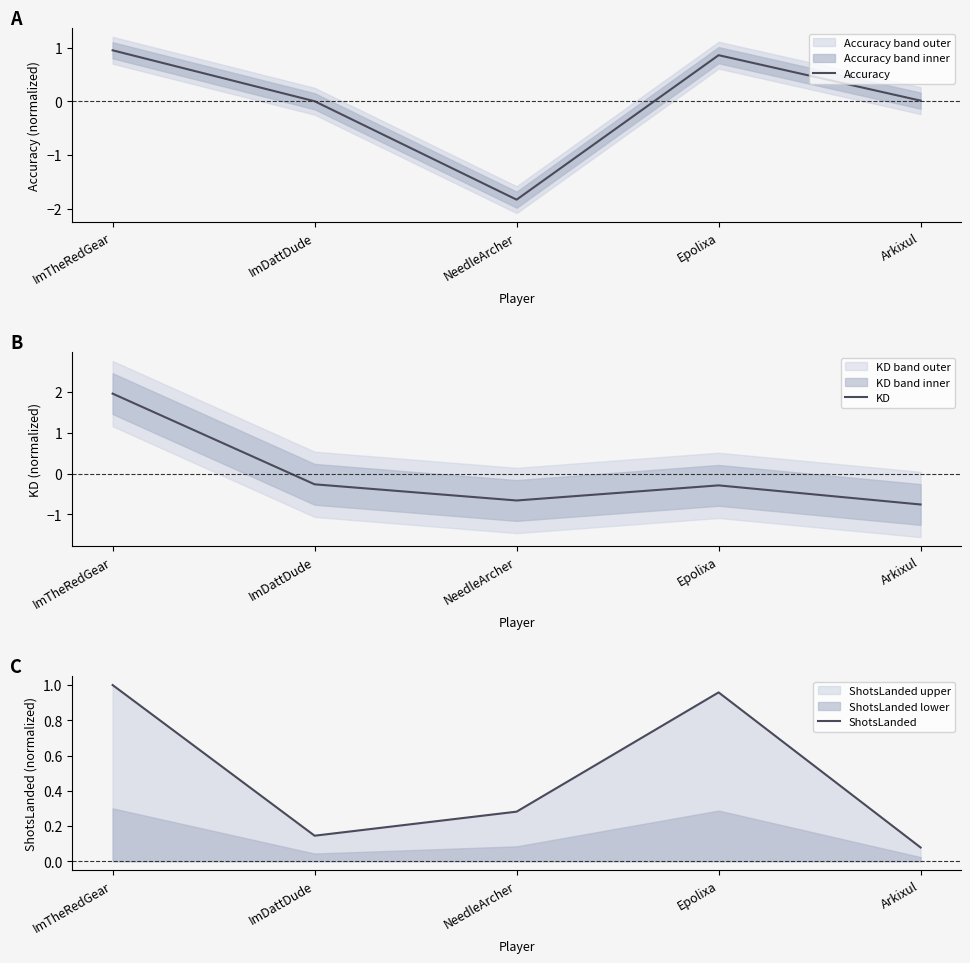

List the labels in order of KD value, largest first.

ImTheRedGear, ImDattDude, Epolixa, NeedleArcher, Arkixul